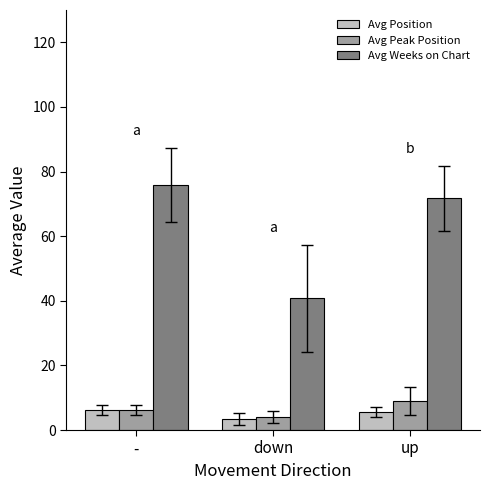

List the labels in order of Avg Peak Position value, smallest first.

down, -, up